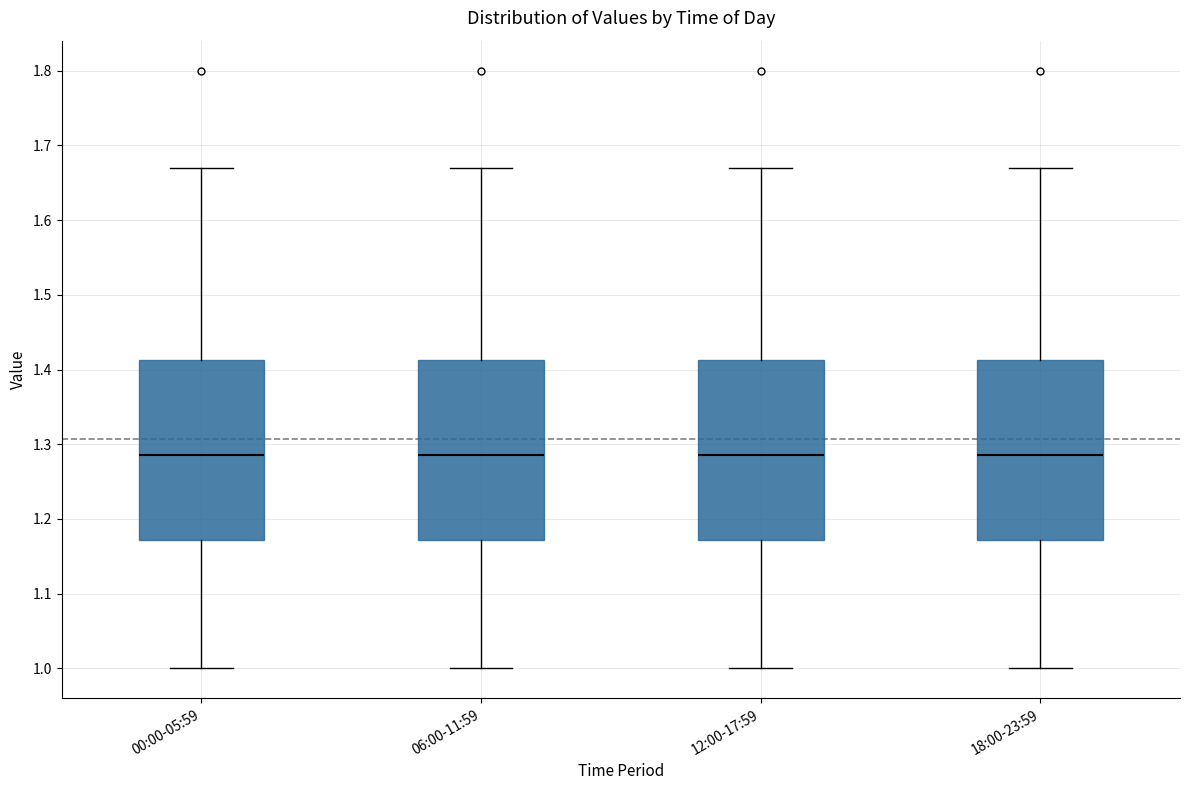

Reading left to right, read every box against the y-axis: the position of its median line, the range the box covers, and the ends of its whiskers. The values are not printed on the chart, so give them approximately, as read against the axis.

00:00-05:59: median 1.29, box 1.17 to 1.41, whiskers 1.00 to 1.67
06:00-11:59: median 1.29, box 1.17 to 1.41, whiskers 1.00 to 1.67
12:00-17:59: median 1.29, box 1.17 to 1.41, whiskers 1.00 to 1.67
18:00-23:59: median 1.29, box 1.17 to 1.41, whiskers 1.00 to 1.67